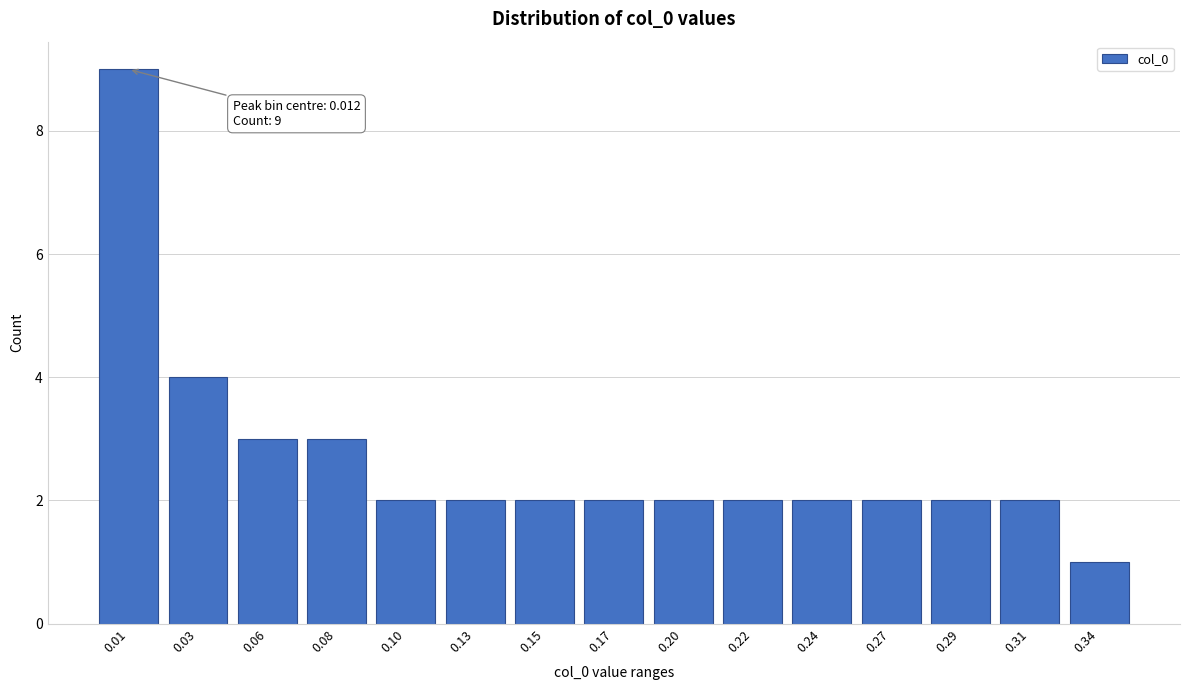

Reading left to right, list all the values displayed in this chart.

0.01=9	0.03=4	0.06=3	0.08=3	0.10=2	0.13=2	0.15=2	0.17=2	0.20=2	0.22=2	0.24=2	0.27=2	0.29=2	0.31=2	0.34=1